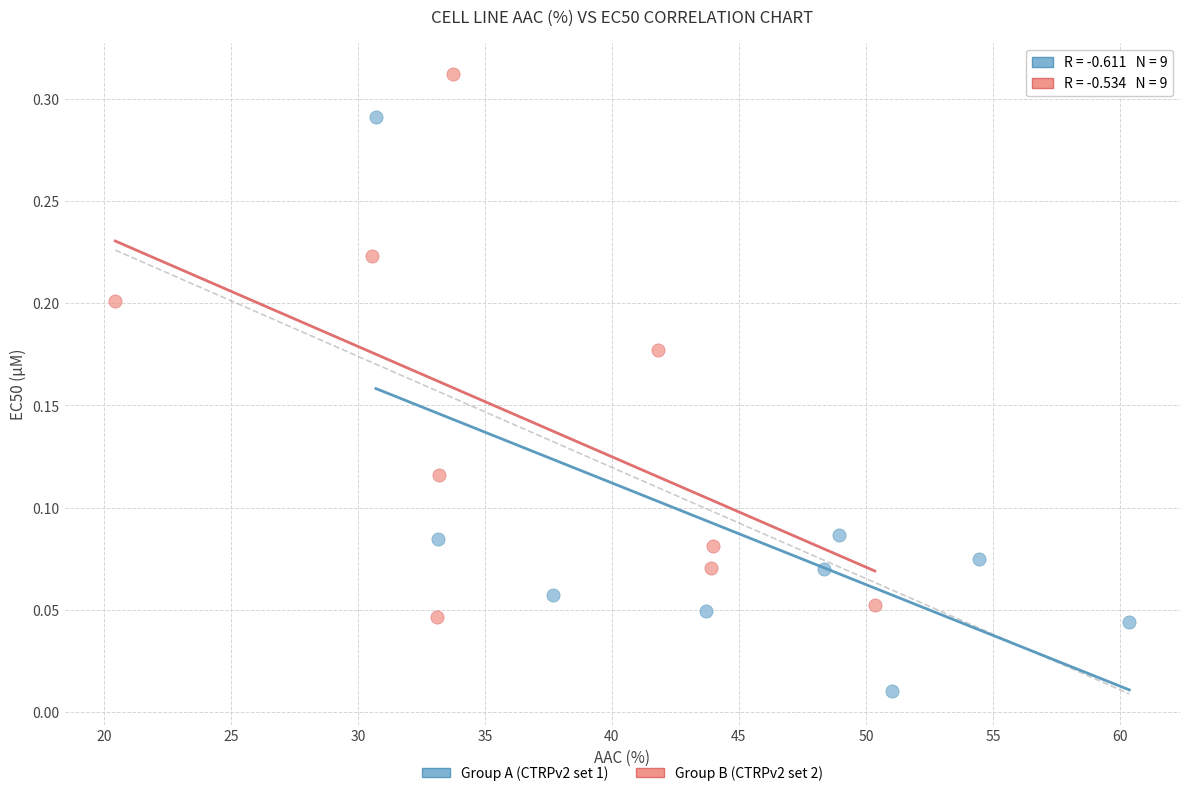

Which series reaches the maximum Y coordinate?

Group B (CTRPv2 set 2)